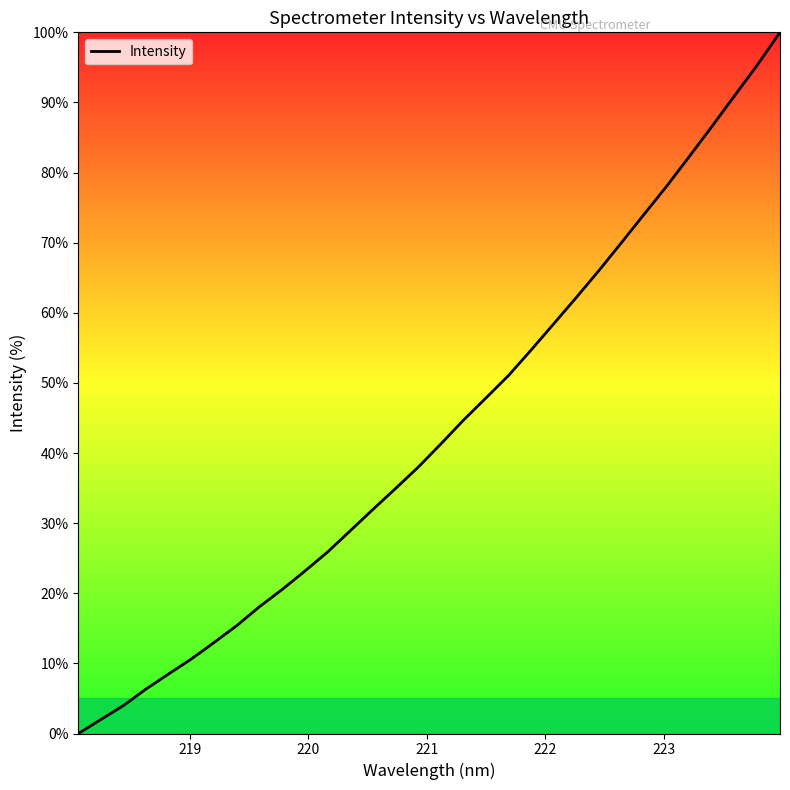

What is the greatest value displayed?

100.0